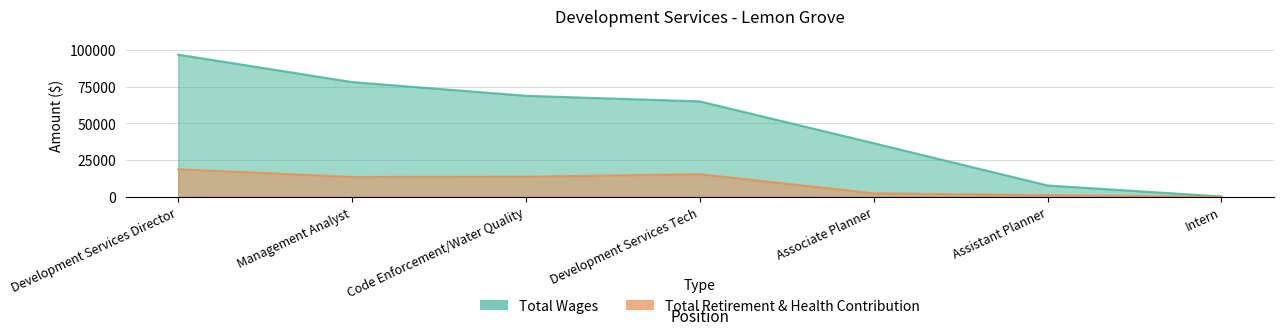

The value of Total Retirement & Health Contribution at Development Services Director is 9108. True or false?

False